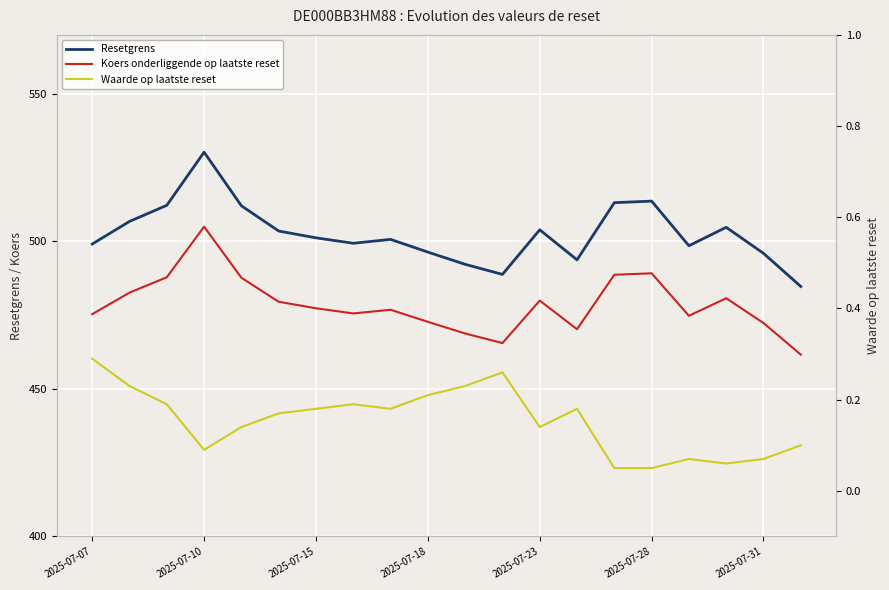

What is the value of the Resetgrens point at the 20th from the left?

484.7